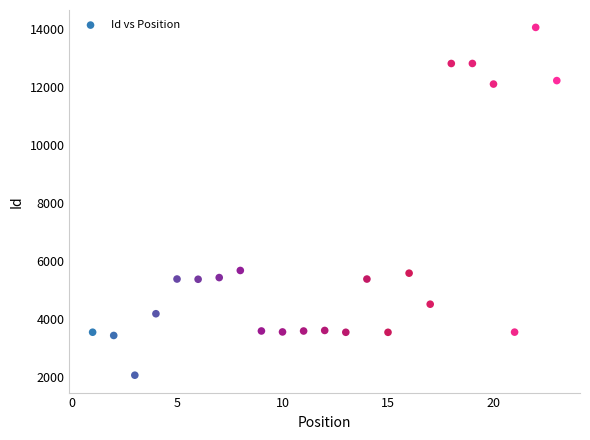

What is the range of Y values (max minus min)?

12003